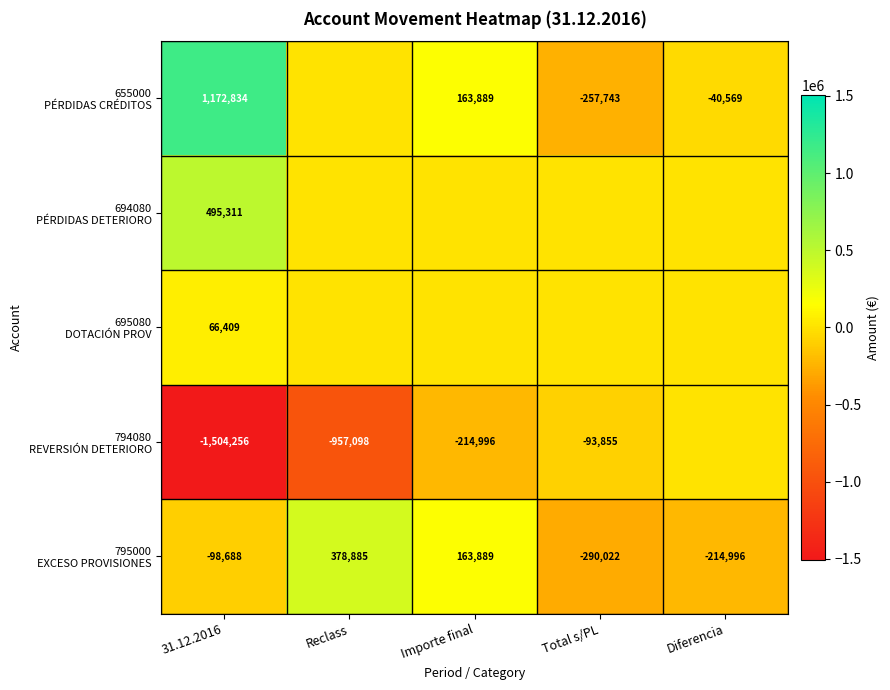

List the series in order of their peak value, highest first.

655000 PÉRDIDAS CRÉDITOS, 694080 PÉRDIDAS DETERIORO, 795000 EXCESO PROVISIONES, 695080 DOTACIÓN PROV, 794080 REVERSIÓN DETERIORO